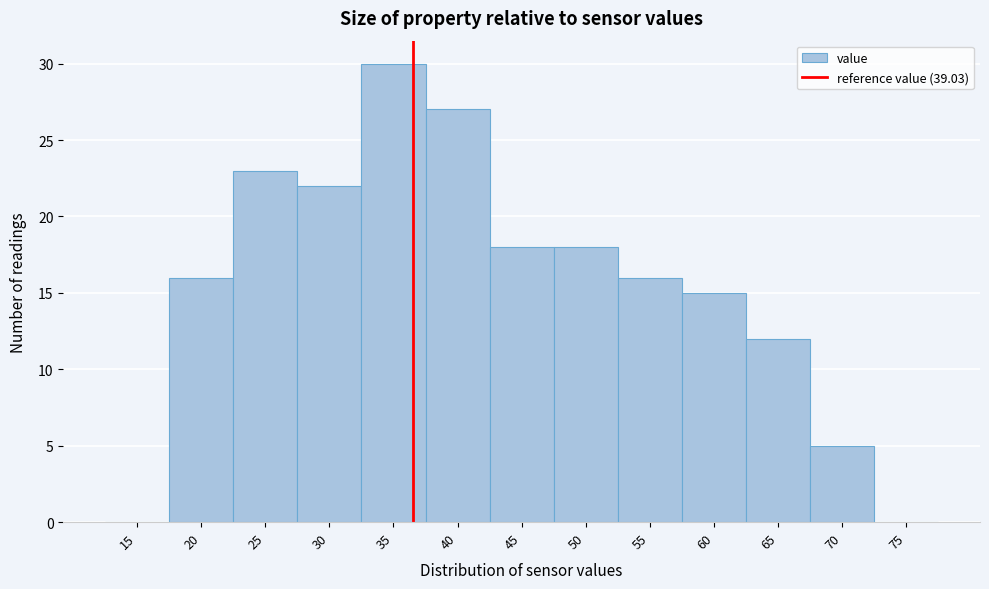

Reading left to right, extract all data points from this chart.

15=0	20=16	25=23	30=22	35=30	40=27	45=18	50=18	55=16	60=15	65=12	70=5	75=0